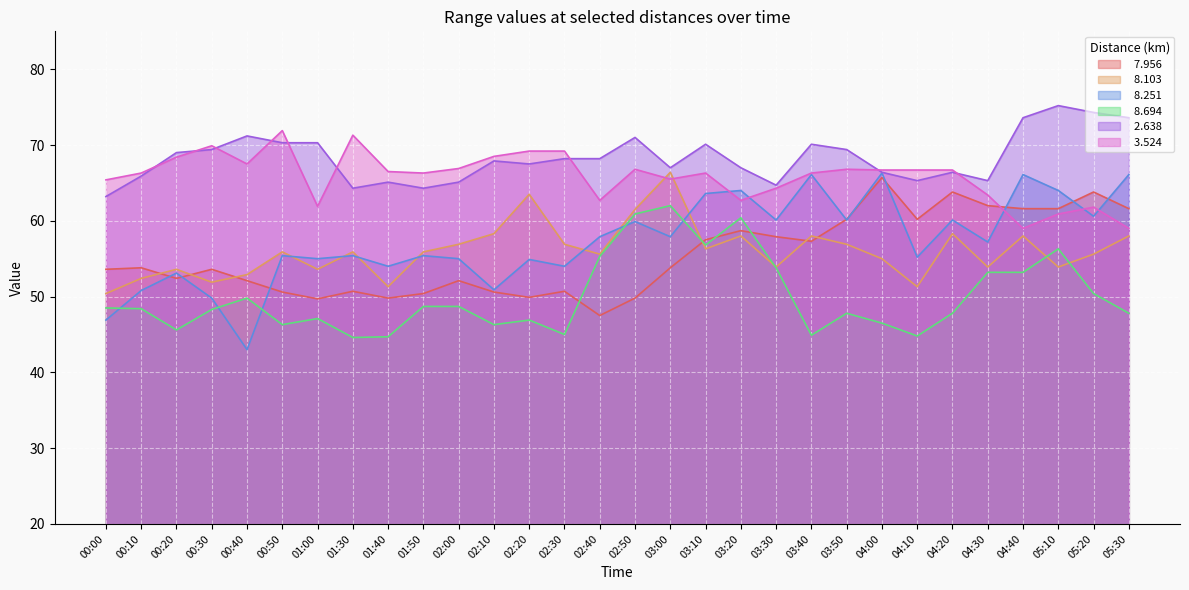

True or false:   8.251 has more than 0 interior local peaks.

True